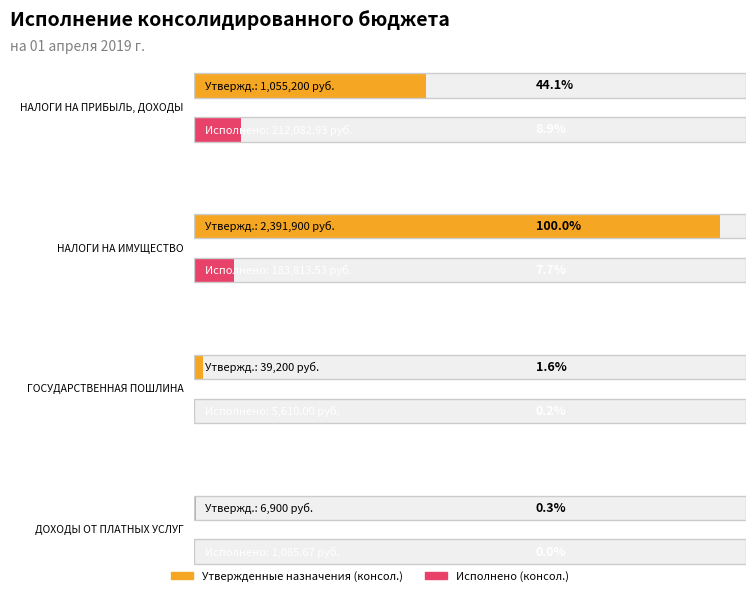

What is the difference between the Утвержденные назначения (консол.) values at ДОХОДЫ ОТ ПЛАТНЫХ УСЛУГ and НАЛОГИ НА ПРИБЫЛЬ, ДОХОДЫ?

1048300.0